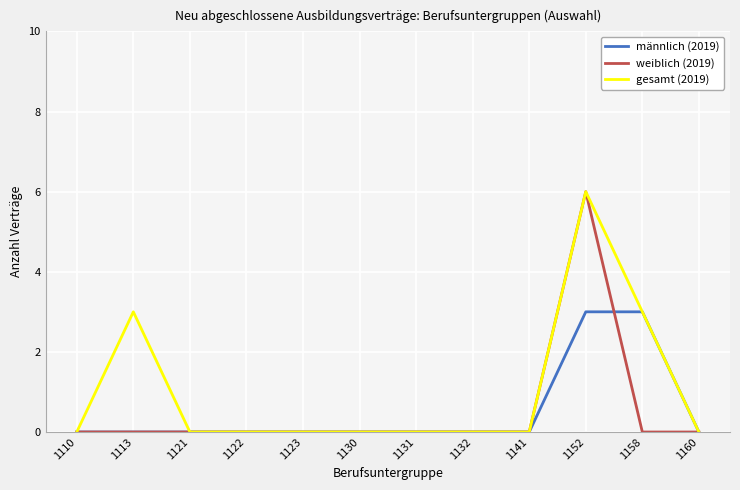

True or false: männlich (2019) has a value of 3 at 1152.

True